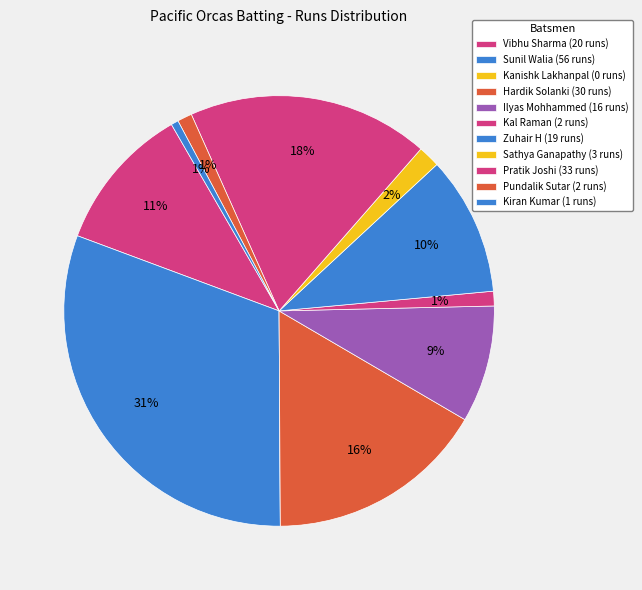

What is the largest slice in the pie chart?

Sunil Walia